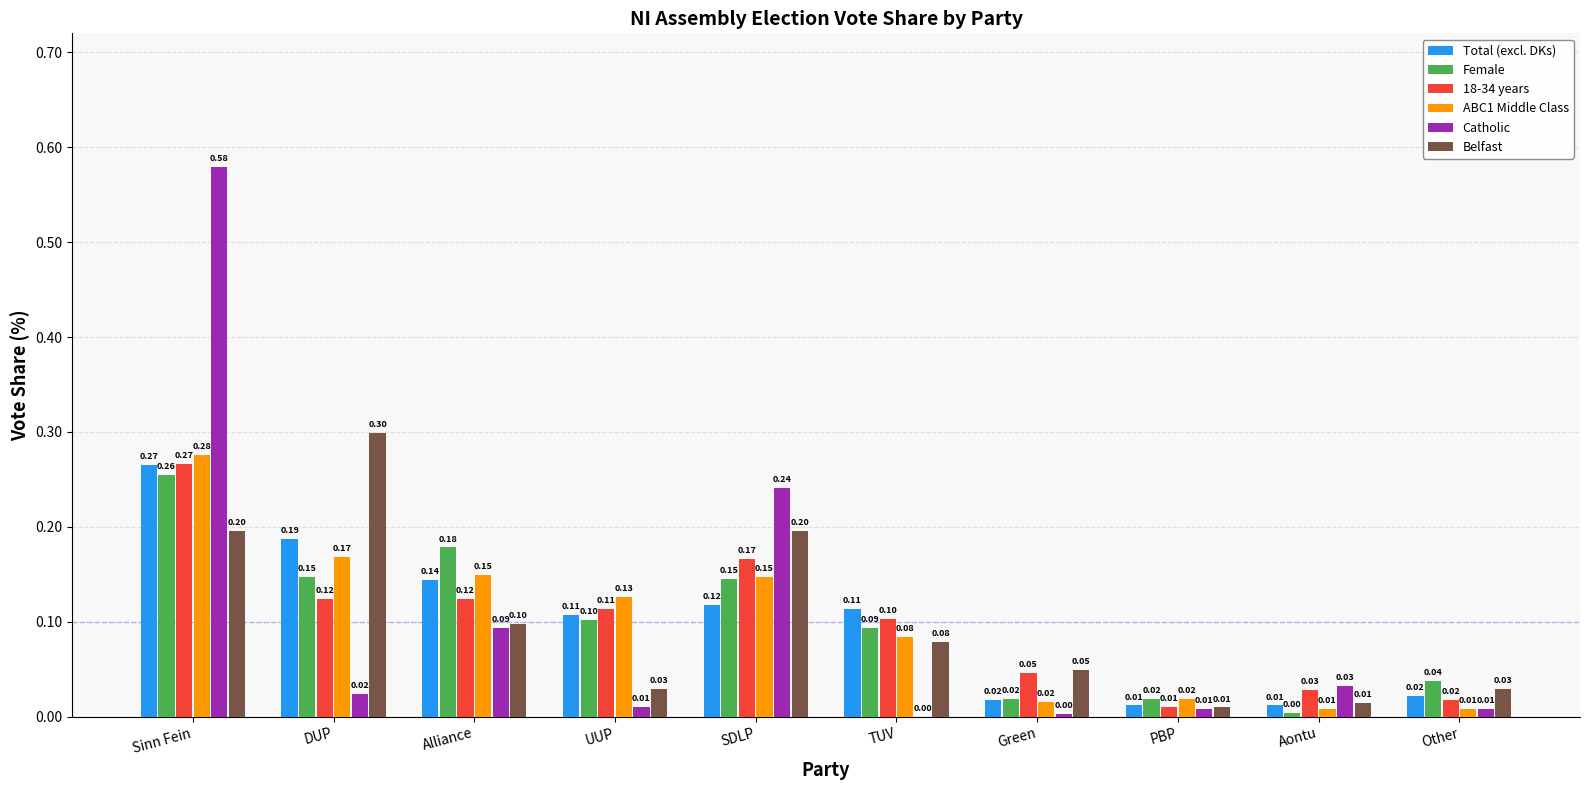

Between Sinn Fein and Green, which series saw the biggest shift?

Catholic